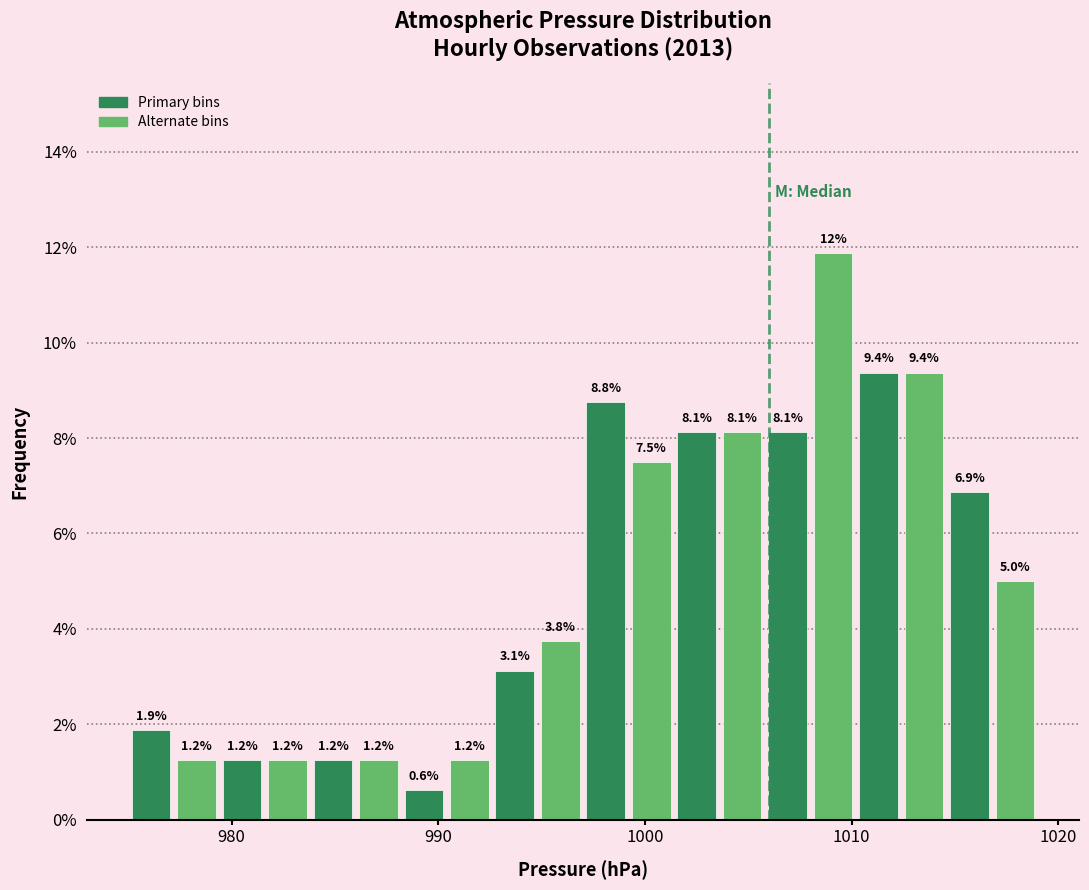

Around what value on the x-axis is the tallest bar? Give the approximate position of its centre, as read against the axis.

1009